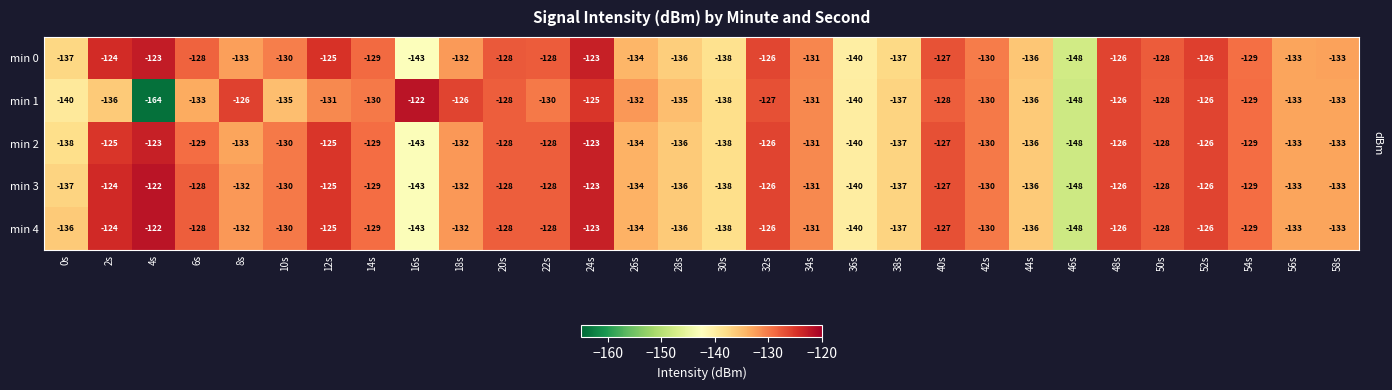

What is the maximum value shown in the chart?

-122